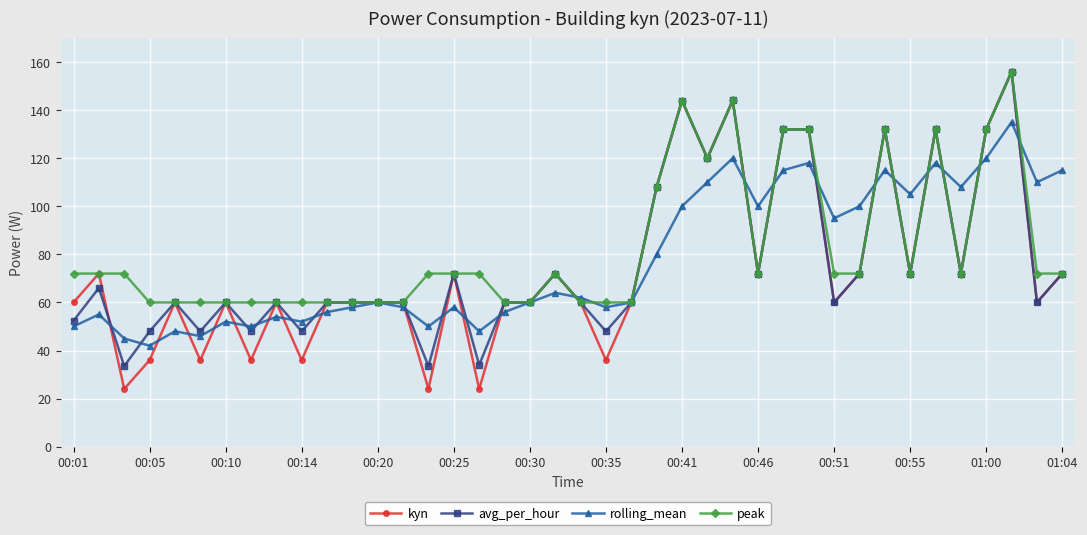

True or false: avg_per_hour has more than 2 points higher than both neighbors.

True